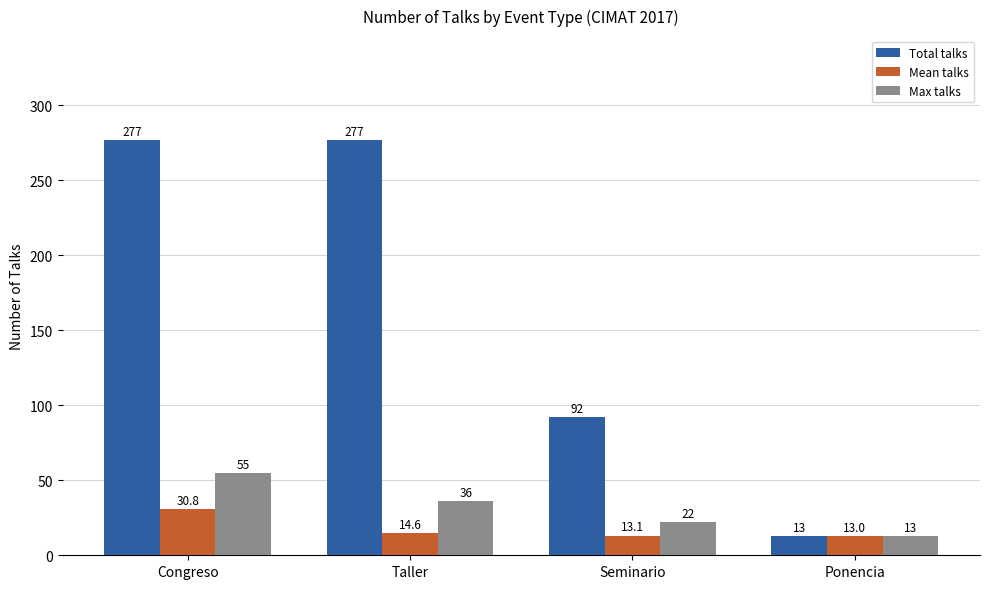

What is the difference between the second highest and minimum values in the Max talks series?

23.0